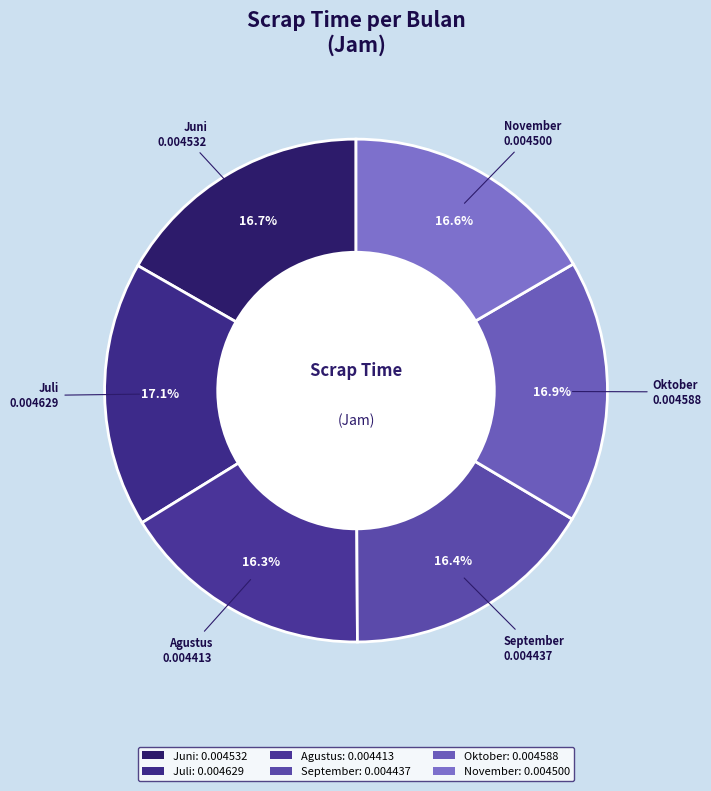

Rank the categories by value from highest to lowest.

Juli, Oktober, Juni, November, September, Agustus